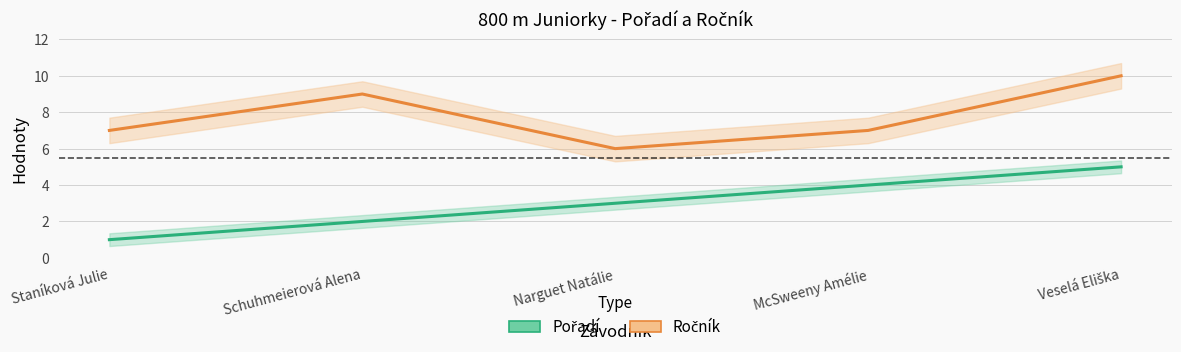

What is the label of the 2nd point from the left?

Schuhmeierová Alena